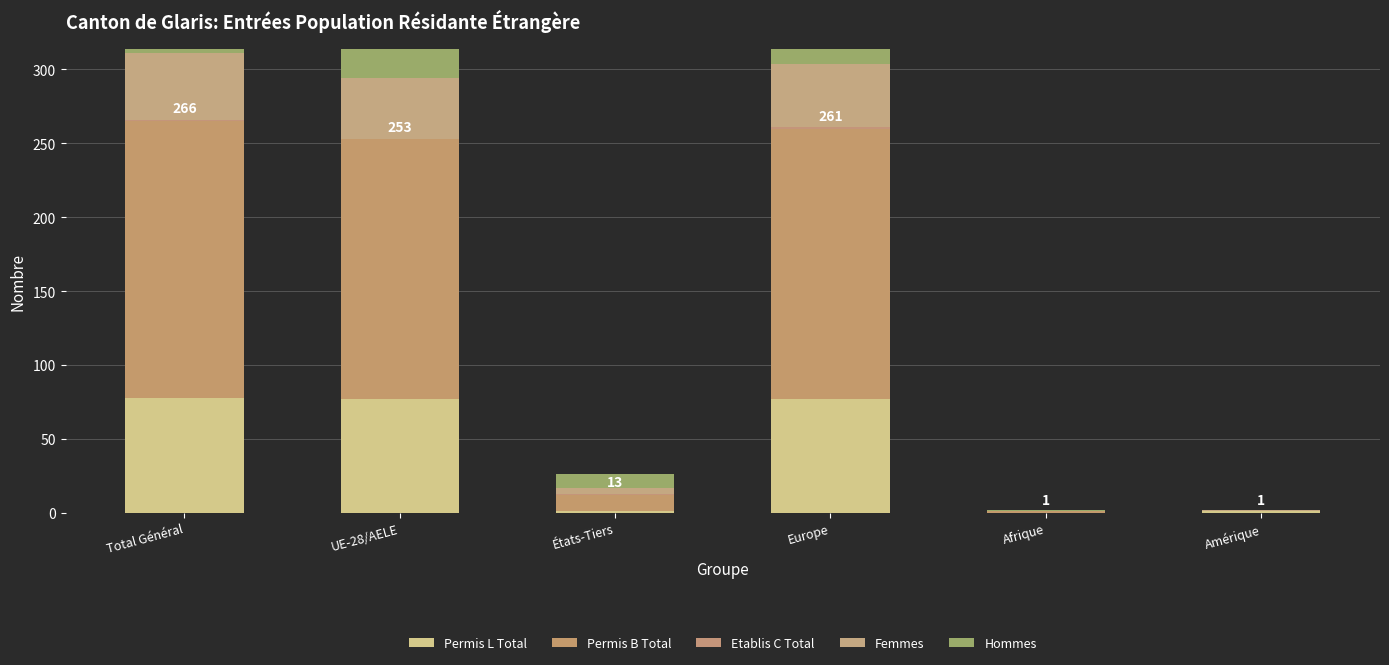

Rank the series by their average value, from highest to lowest.

Hommes, Permis B Total, Permis L Total, Femmes, Etablis C Total